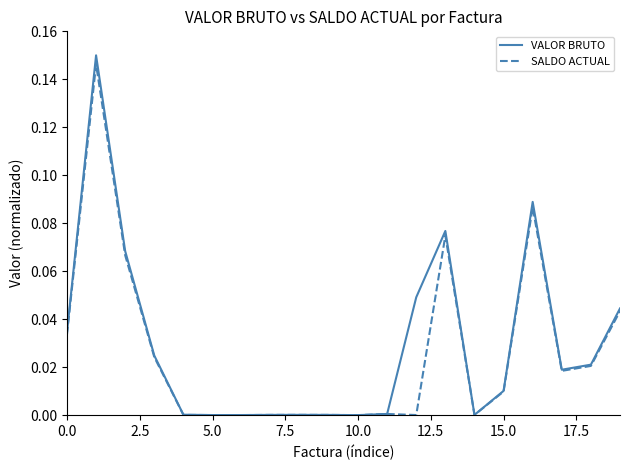

What is the sum of all SALDO ACTUAL values?

0.5